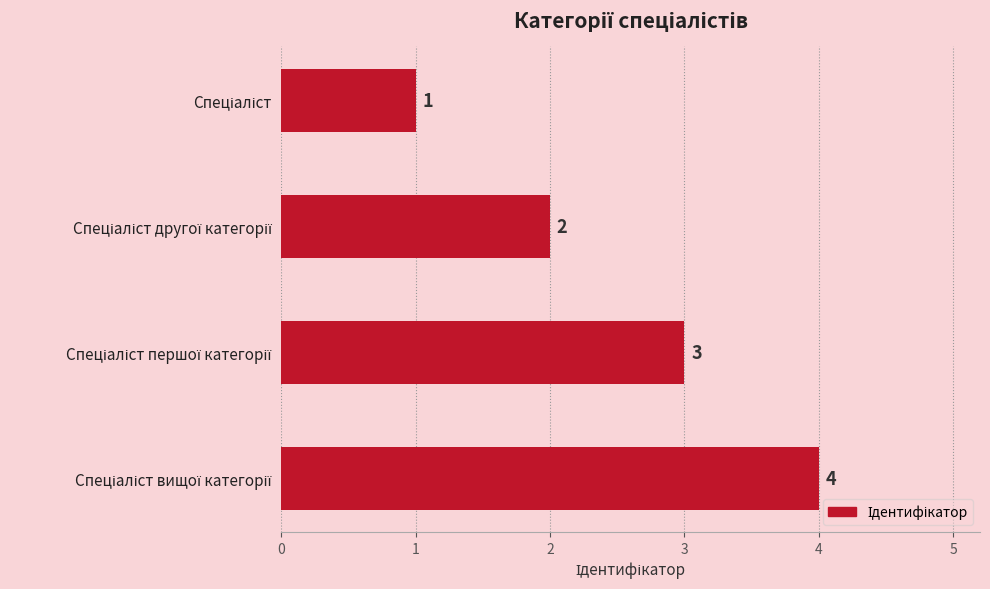

Does the chart contain any negative values?

No